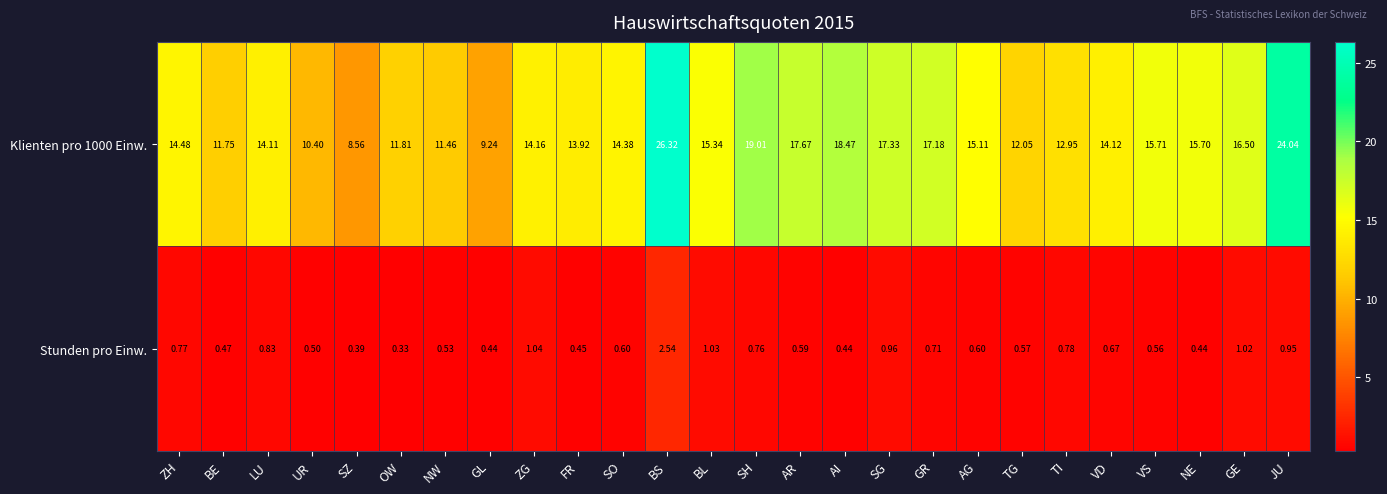

Which series has the largest range (max minus min)?

Klienten pro 1000 Einw.